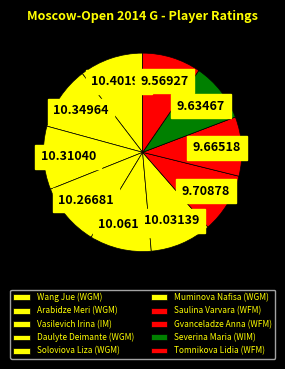

How many segments does this pie chart have?

10